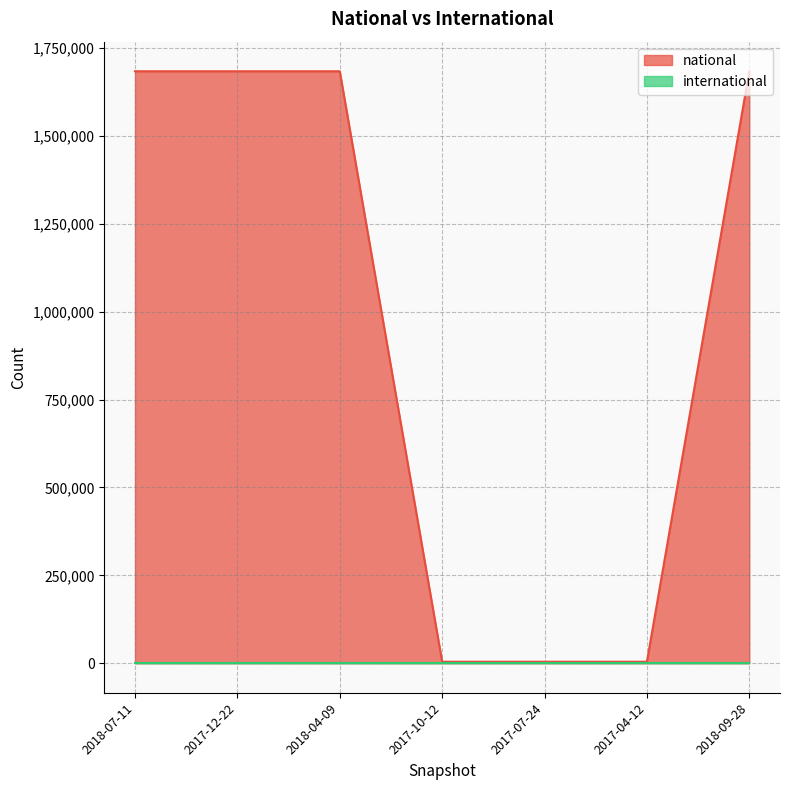

What is the label of the 7th point from the left?

2018-09-28